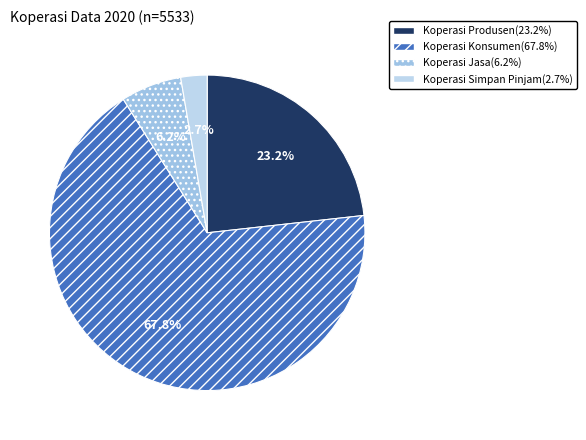

To the nearest percent, what percentage of the pie is Koperasi Jasa?

6%